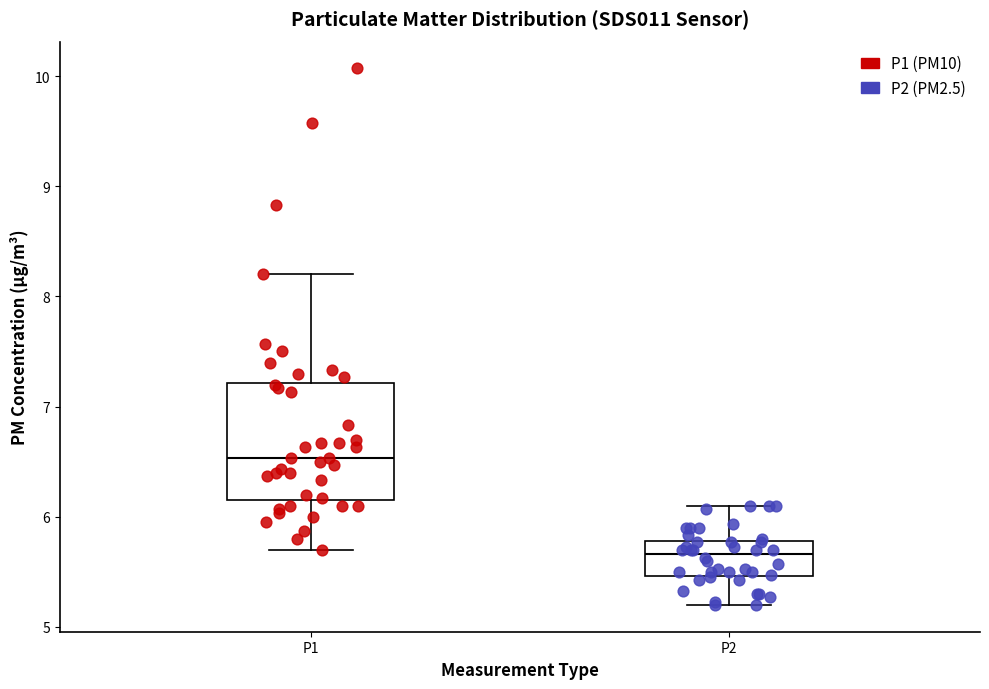

Reading left to right, read every box against the y-axis: the position of its median line, the range the box covers, and the ends of its whiskers. The values are not printed on the chart, so give them approximately, as read against the axis.

P1: median 6.5, box 6.2 to 7.2, whiskers 5.7 to 8.2
P2: median 5.7, box 5.5 to 5.8, whiskers 5.2 to 6.1